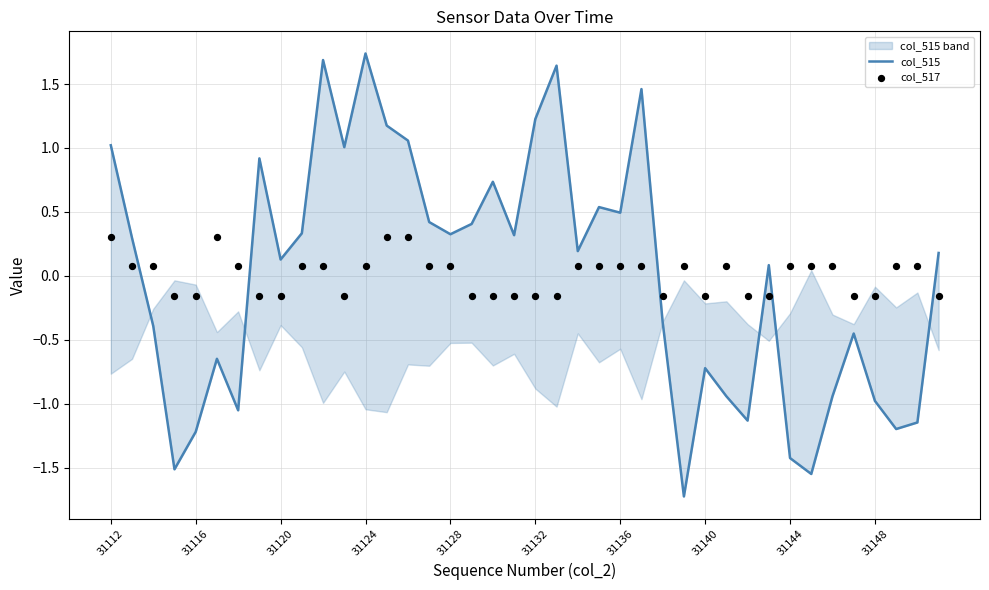

What are all the series names shown in the legend?

col_515, col_517